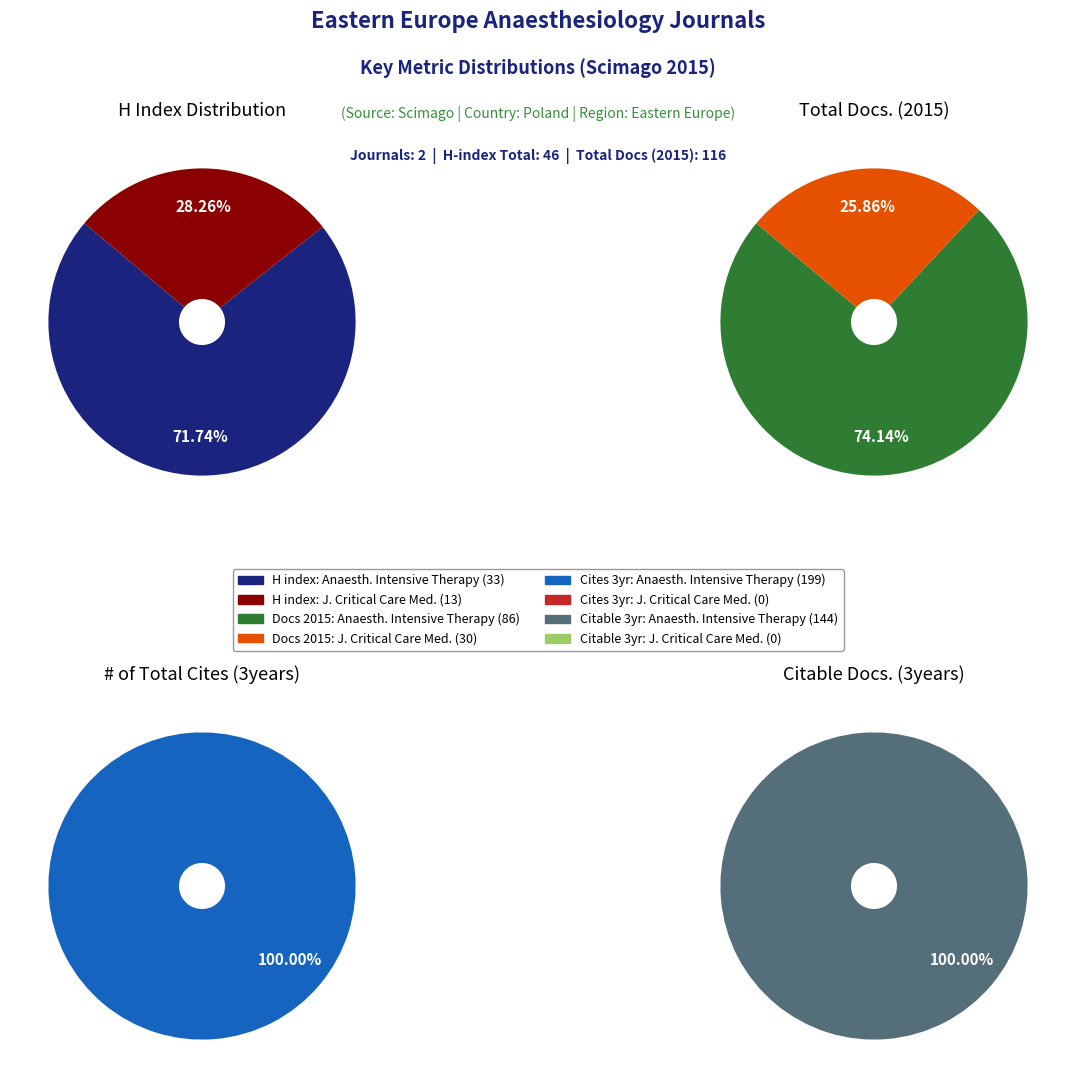

True or false: Journal of Critical Care Medicine accounts for 11% of the total.

False